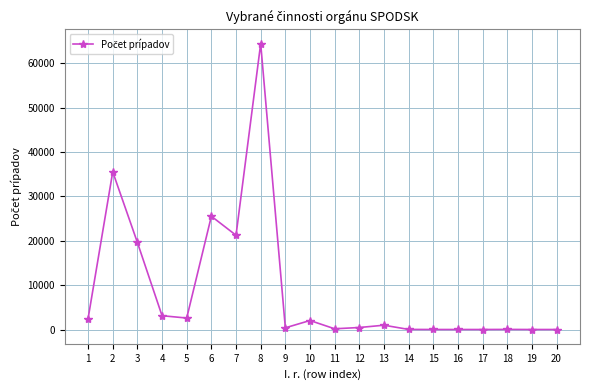

What is the change in value from 4 to 14?

-3092